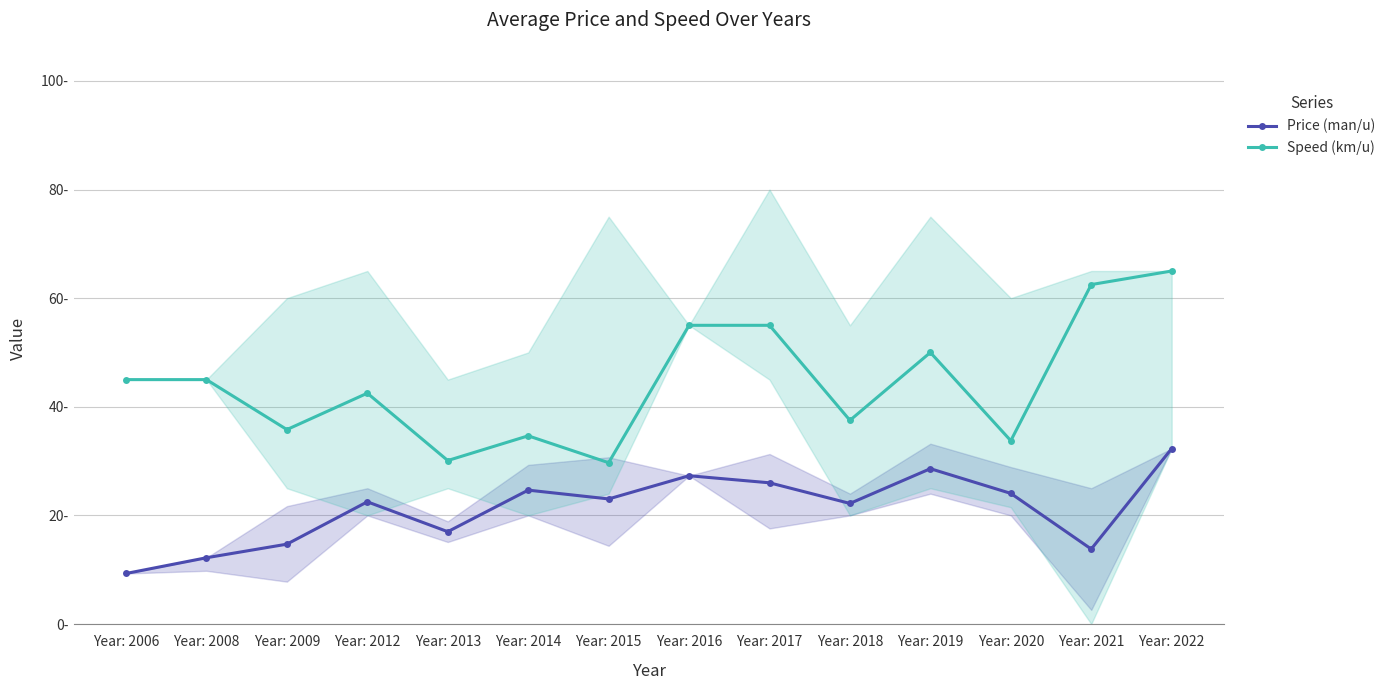

Where is Speed (km/u) nearest to the value 47?

Year: 2006